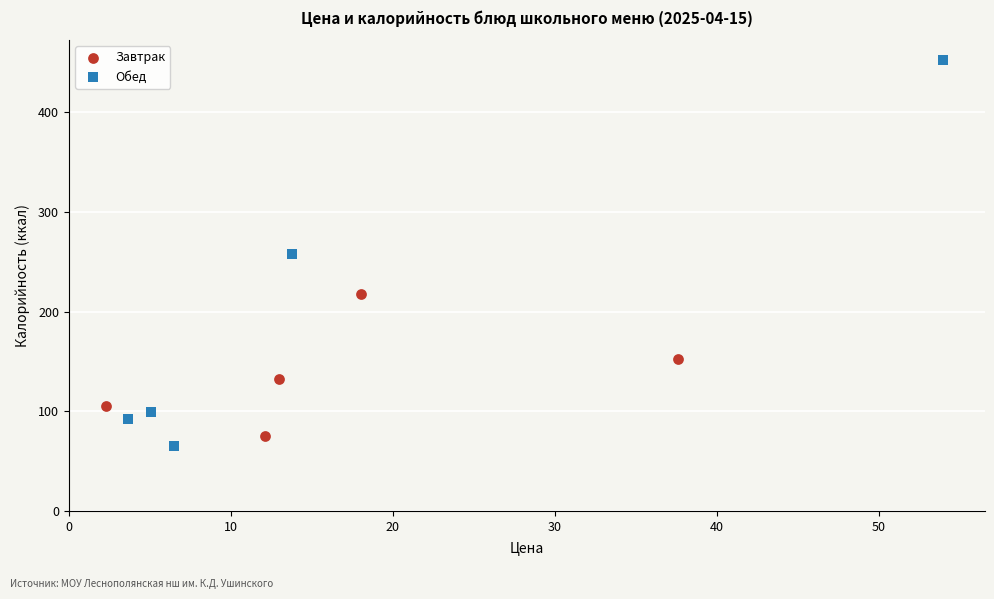

Which series has the largest Y range (max minus min)?

Обед